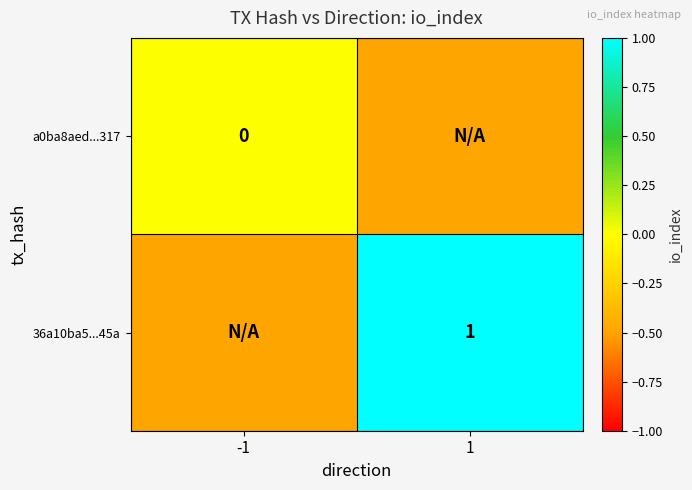

True or false: 36a10ba5...45a has a value of 1.0 at 1.

True